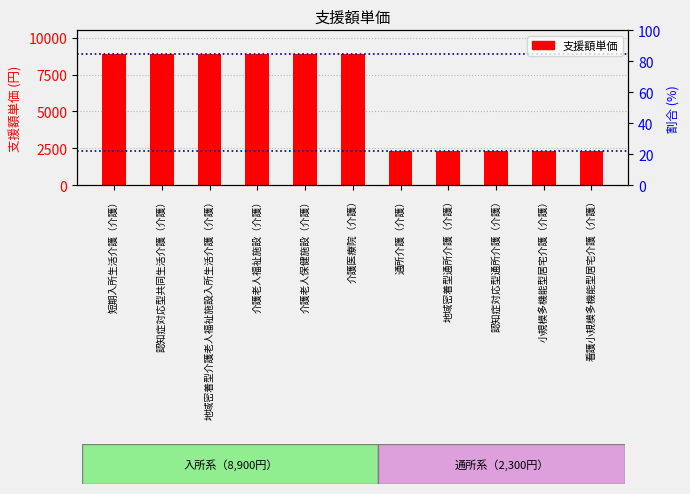

Reading left to right, transcribe all the data shown in this chart.

8900	8900	8900	8900	8900	8900	2300	2300	2300	2300	2300